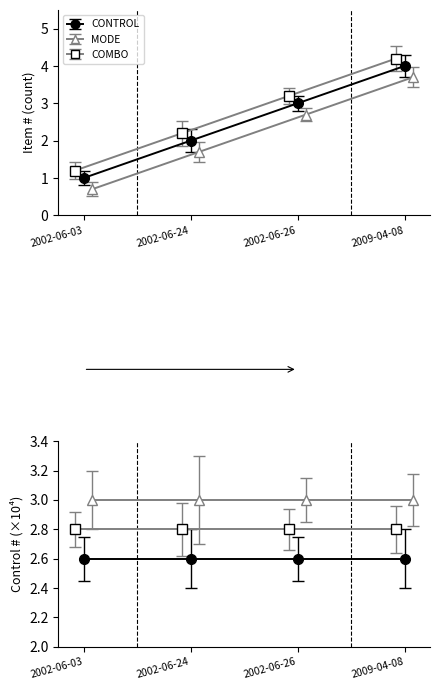

Count the number of categories in the chart.

4